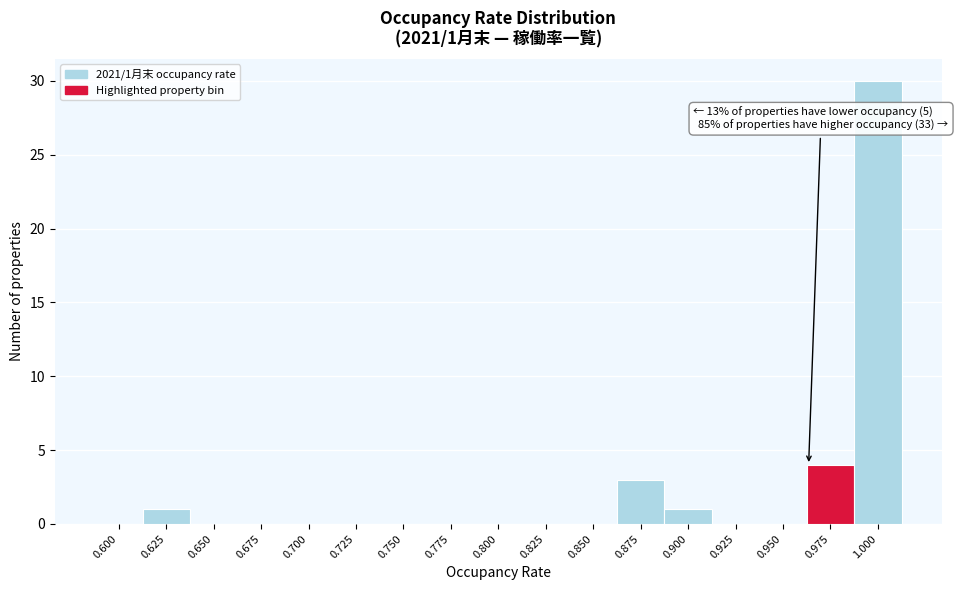

Reading left to right, extract all data points from this chart.

0.600=0	0.625=1	0.650=0	0.675=0	0.700=0	0.725=0	0.750=0	0.775=0	0.800=0	0.825=0	0.850=0	0.875=3	0.900=1	0.925=0	0.950=0	0.975=4	1.000=30